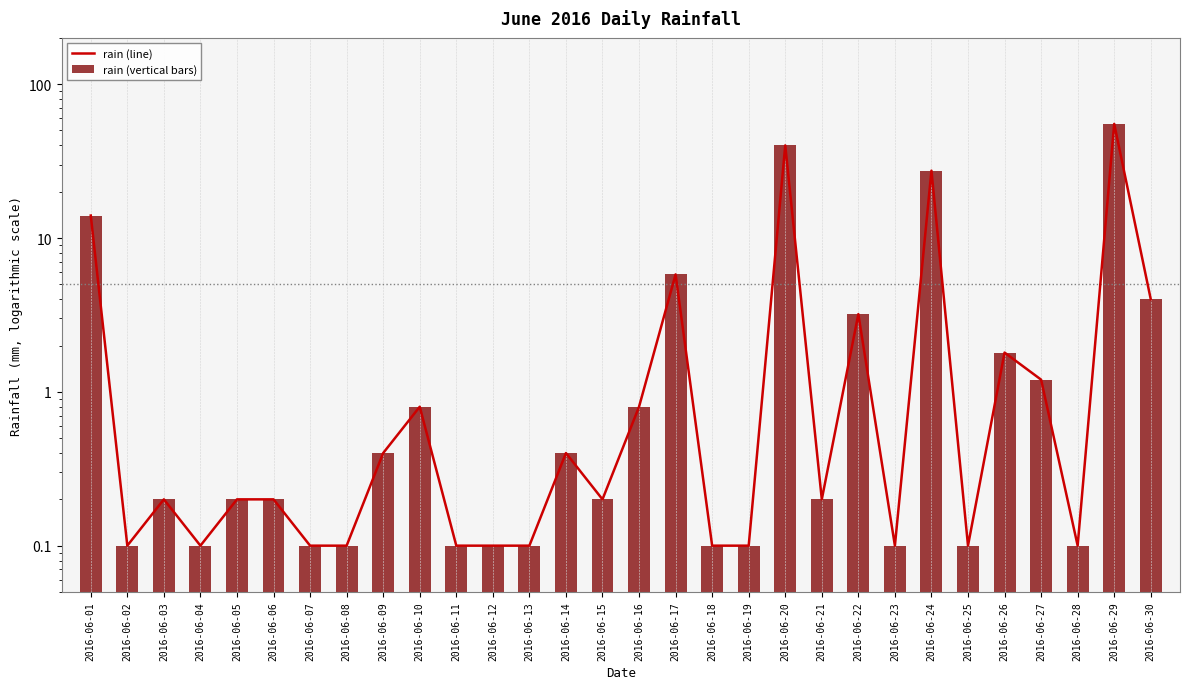

Reading left to right, what are all the values shown in this chart?

rain (line): 14.0	0.1	0.2	0.1	0.2	0.2	0.1	0.1	0.4	0.8	0.1	0.1	0.1	0.4	0.2	0.8	5.8	0.1	0.1	40.0	0.2	3.2	0.1	27.4	0.1	1.8	1.2	0.1	55.2	4.0
rain (vertical bars): 14.0	0.1	0.2	0.1	0.2	0.2	0.1	0.1	0.4	0.8	0.1	0.1	0.1	0.4	0.2	0.8	5.8	0.1	0.1	40.0	0.2	3.2	0.1	27.4	0.1	1.8	1.2	0.1	55.2	4.0